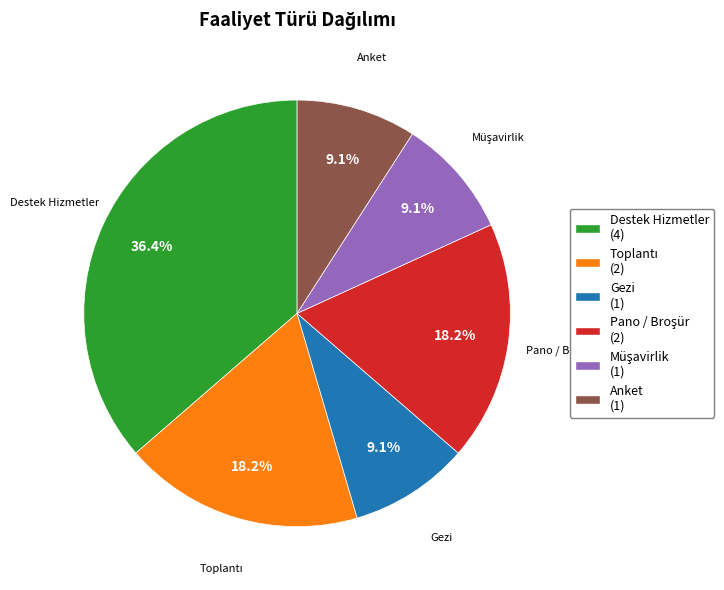

Is Gezi the majority of the pie?

No